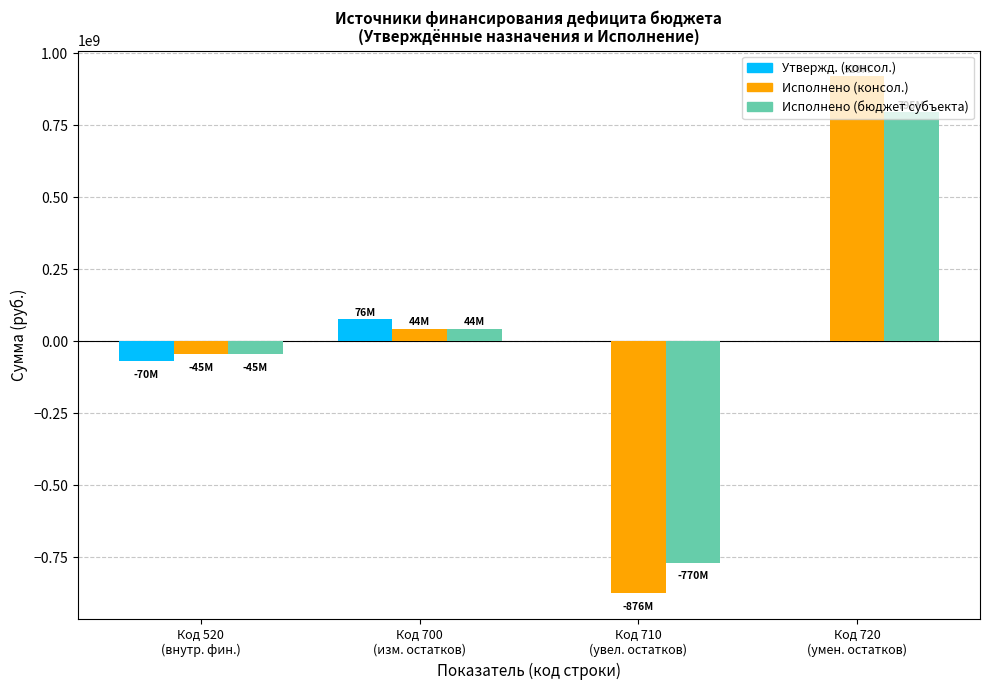

What is the maximum value for Исполнено (бюджет субъекта)?

794784651.6